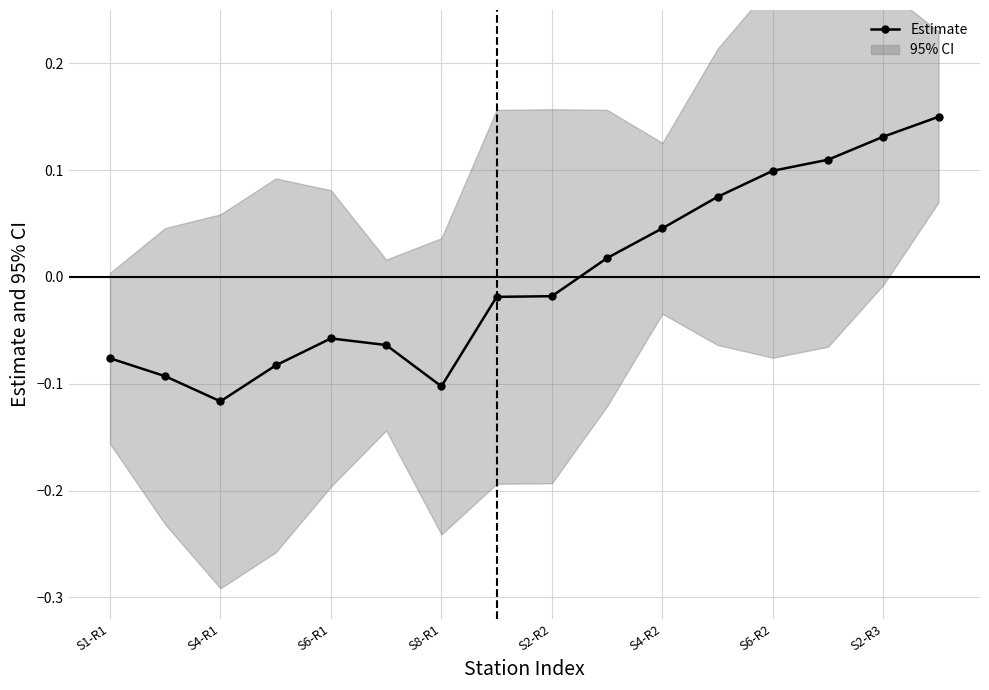

Which has a higher value, S1-R1 or S6-R2?

S6-R2